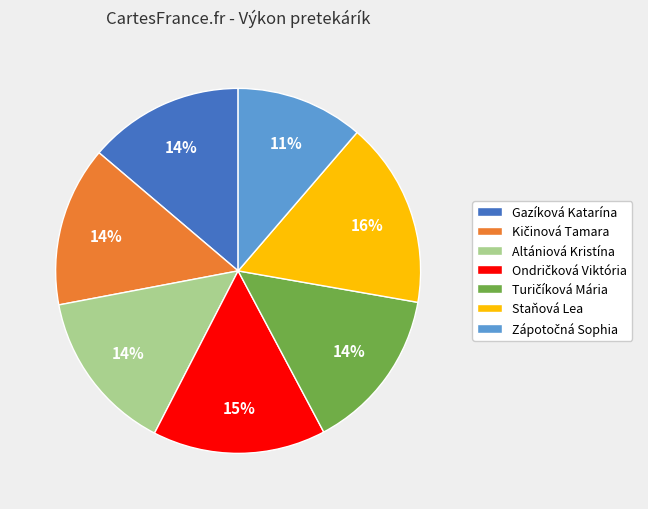

Which has a higher value, Staňová Lea or Gazíková Katarína?

Staňová Lea